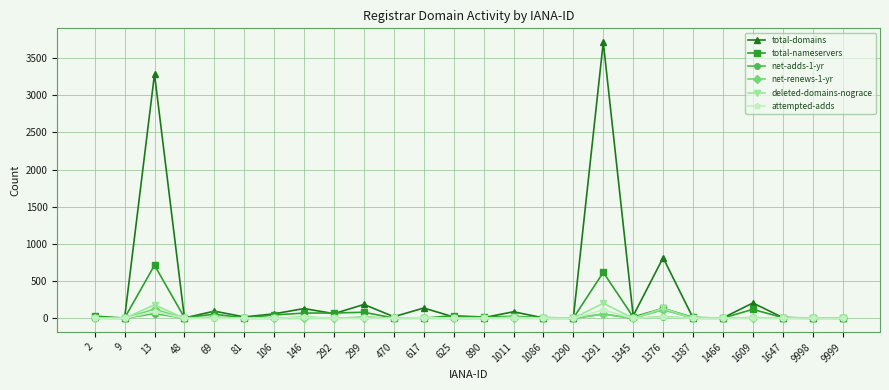

What is the value of the deleted-domains-nograce point at the 15th from the left?

16